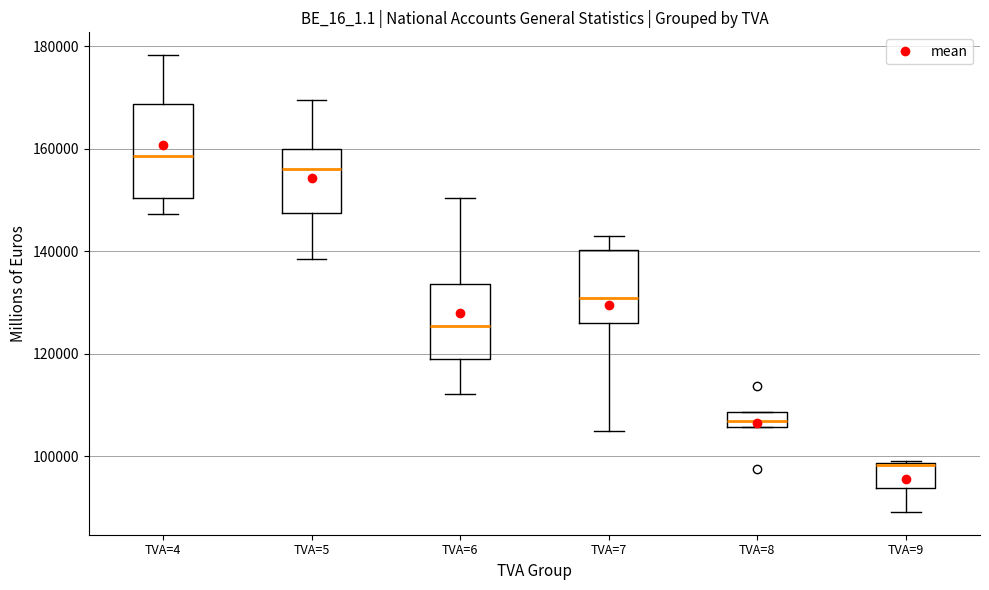

Comparing the boxes themselves (not the whiskers), which one is the tallest?

TVA=4